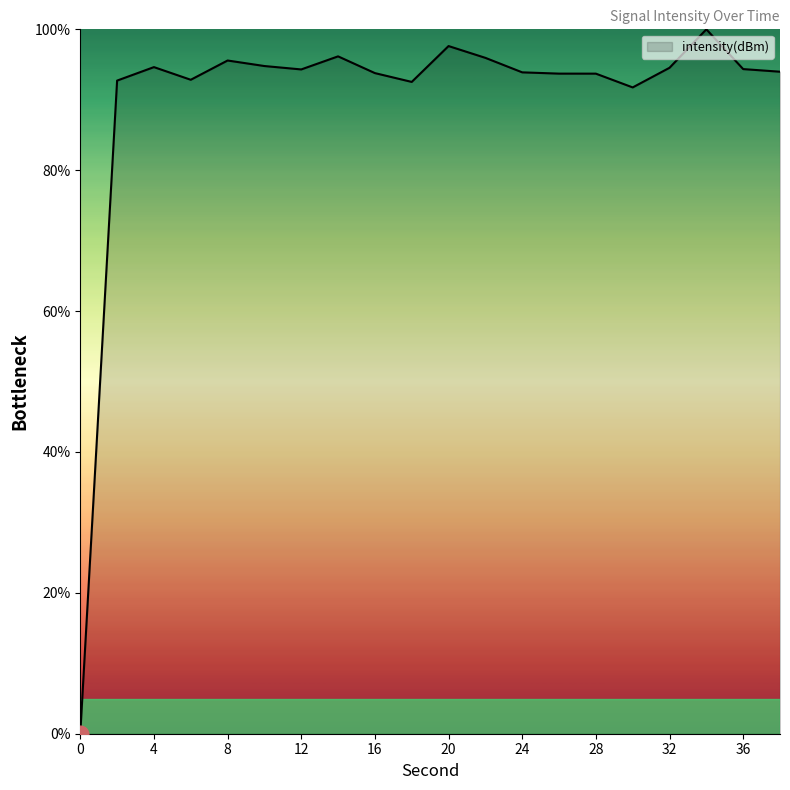

True or false: the data has more than 2 interior local peaks.

True